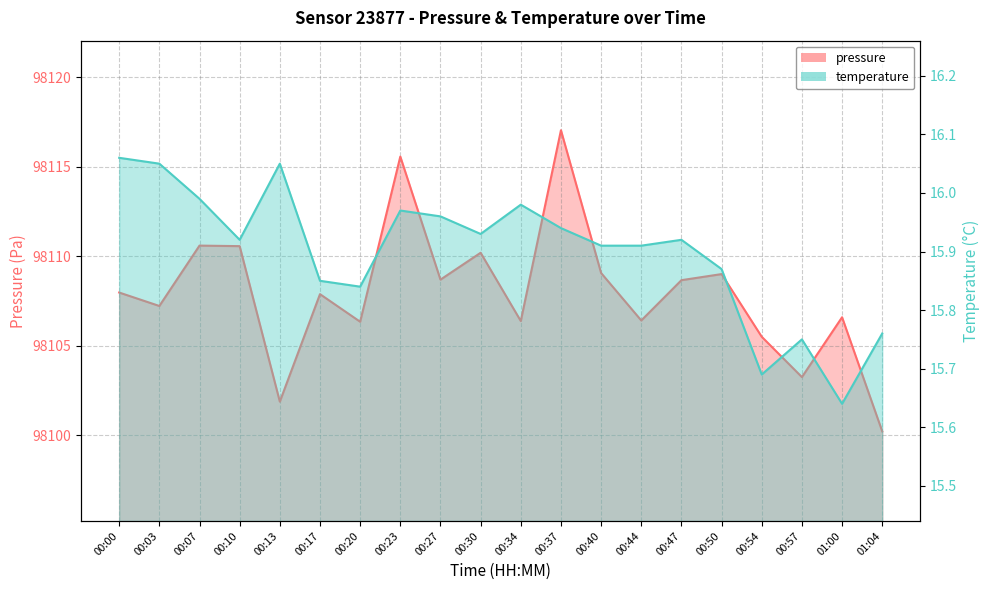

Reading left to right, list all the values displayed in this chart.

pressure: 98108.0	98107.2	98110.6	98110.6	98101.9	98107.9	98106.3	98115.6	98108.7	98110.2	98106.4	98117.0	98109.1	98106.4	98108.7	98109.0	98105.5	98103.2	98106.6	98100.2
temperature: 16.1	16.1	16.0	15.9	16.1	15.8	15.8	16.0	16.0	15.9	16.0	15.9	15.9	15.9	15.9	15.9	15.7	15.8	15.6	15.8